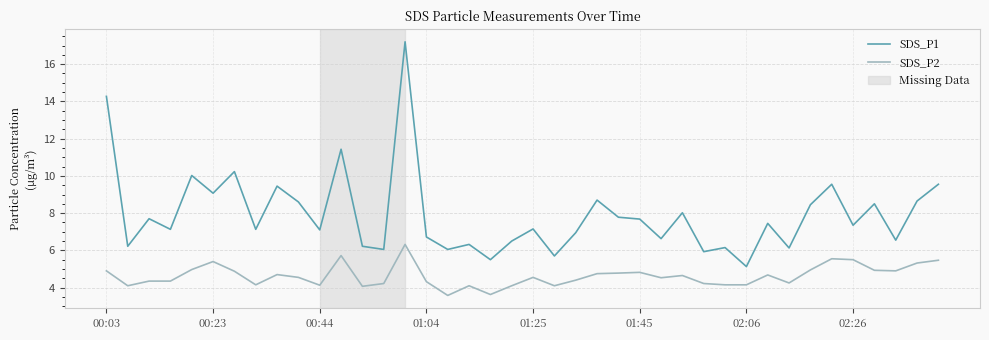

Rank the series by their average value, from lowest to highest.

SDS_P2, SDS_P1